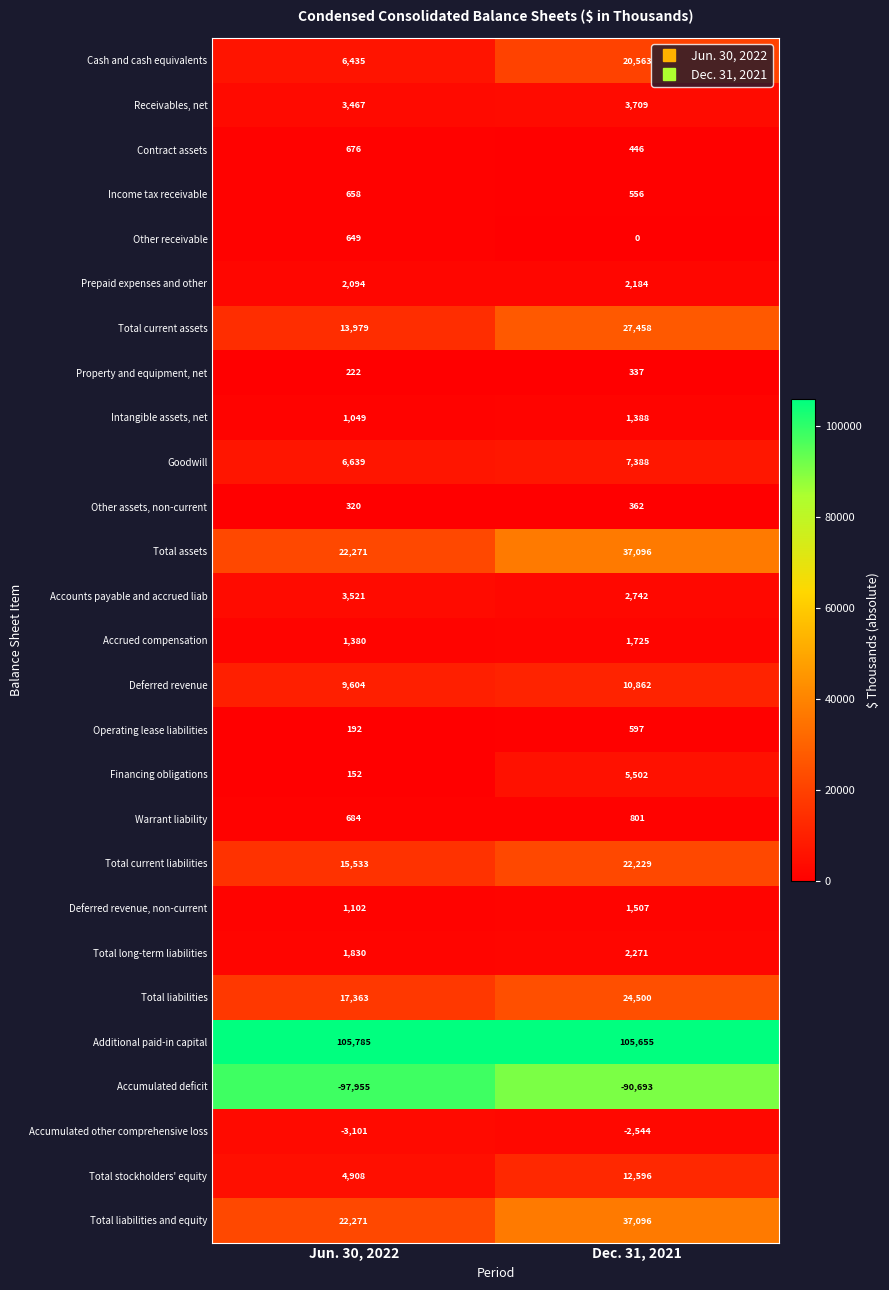

What is the sum of the Total liabilities values at Dec. 31, 2021 and Jun. 30, 2022?

41863